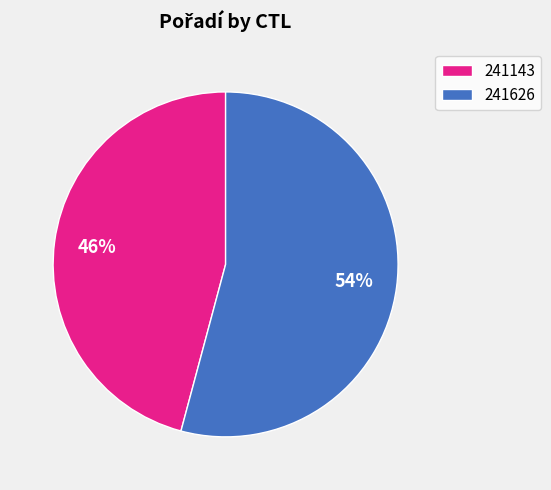

To the nearest percent, what is the difference between the 241143 and 241626 slice percentages?

8%